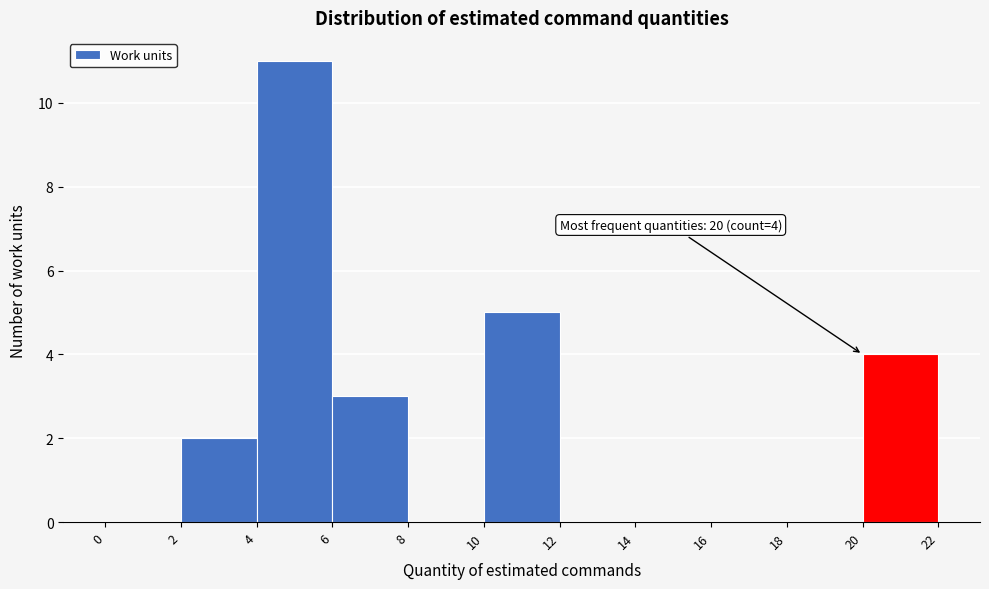

Which range on the x-axis has the tallest bar?

4 to 6